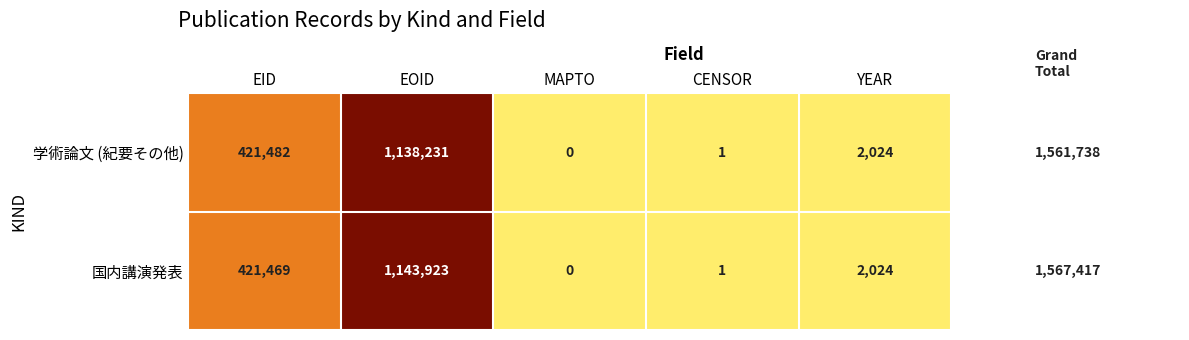

List the series in order of their peak value, highest first.

国内講演発表, 学術論文 (紀要その他)